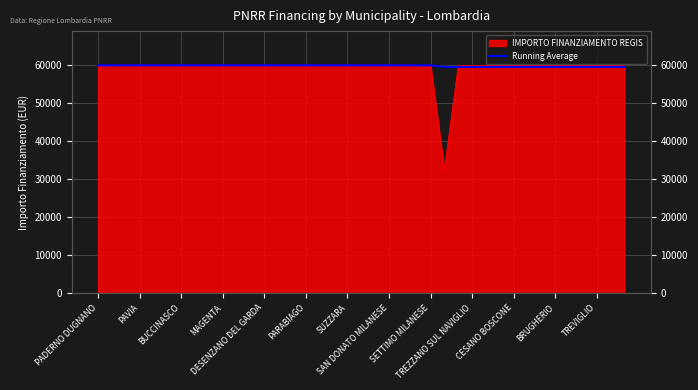

What value does the data have at SAN DONATO MILANESE, to the nearest 50?

59950